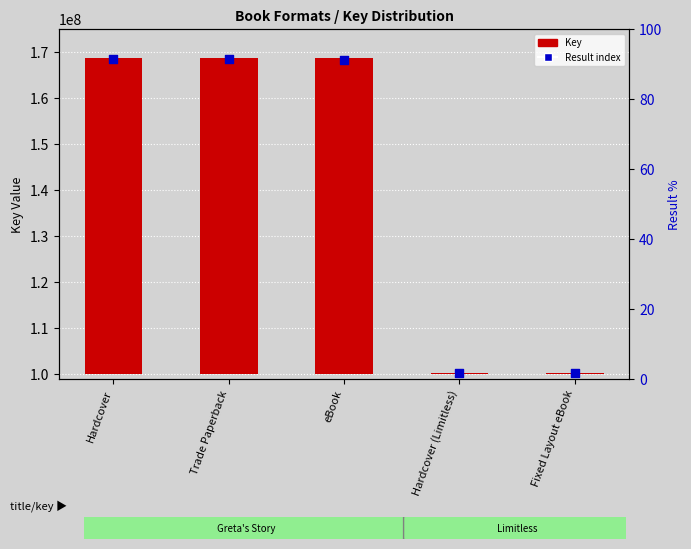

At how many categories does at least one series exceed 64205305?

5